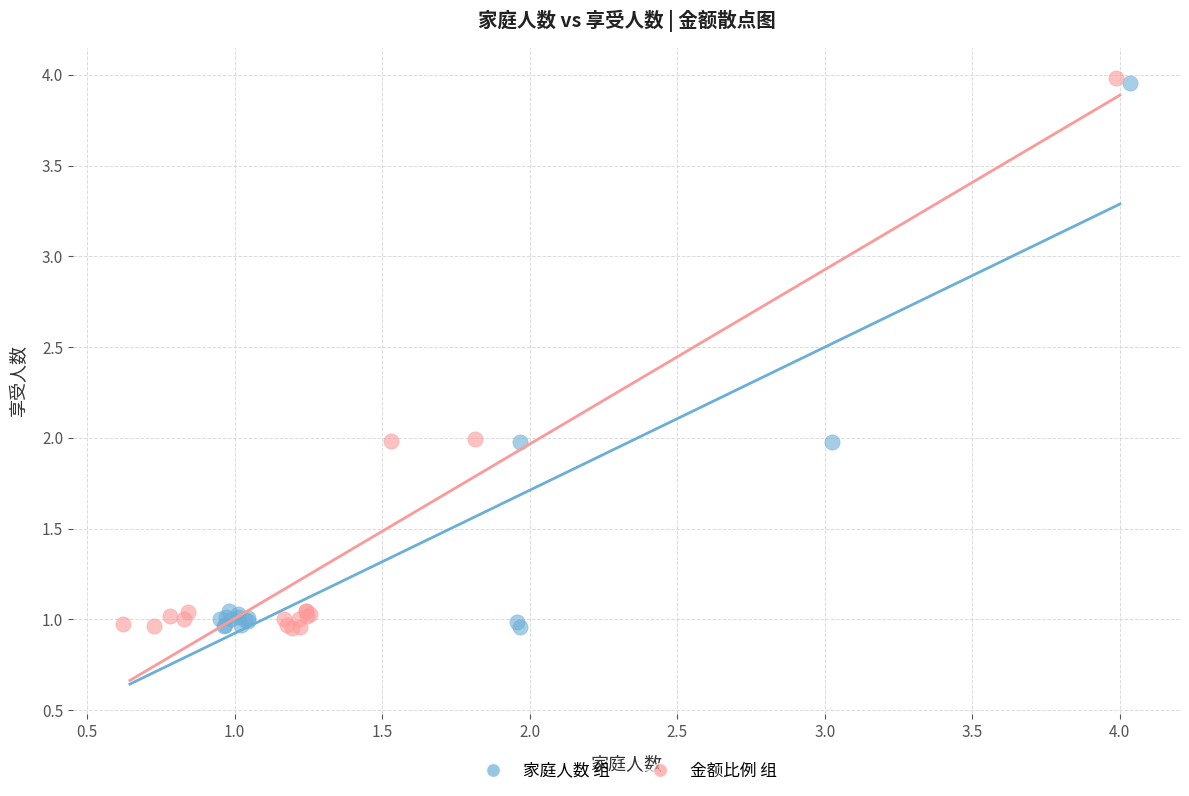

Which series has the largest Y range (max minus min)?

金额比例 组